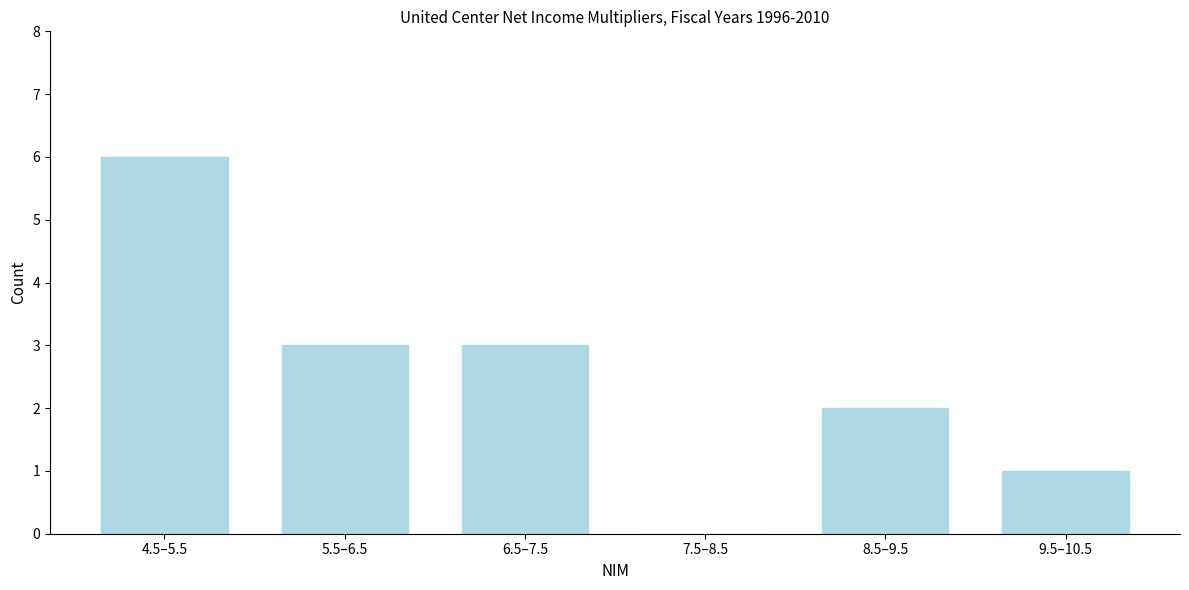

Reading left to right, transcribe all the data shown in this chart.

4.5–5.5=6	5.5–6.5=3	6.5–7.5=3	7.5–8.5=0	8.5–9.5=2	9.5–10.5=1